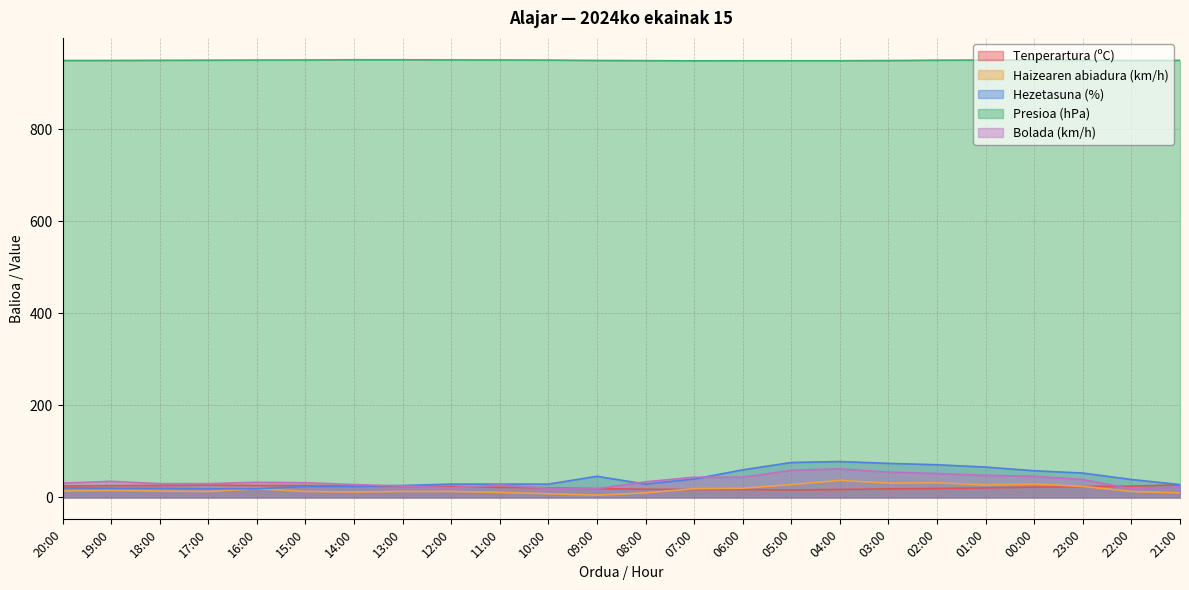

What are all the series names shown in the legend?

Tenperartura (ºC), Haizearen abiadura (km/h), Hezetasuna (%), Presioa (hPa), Bolada (km/h)